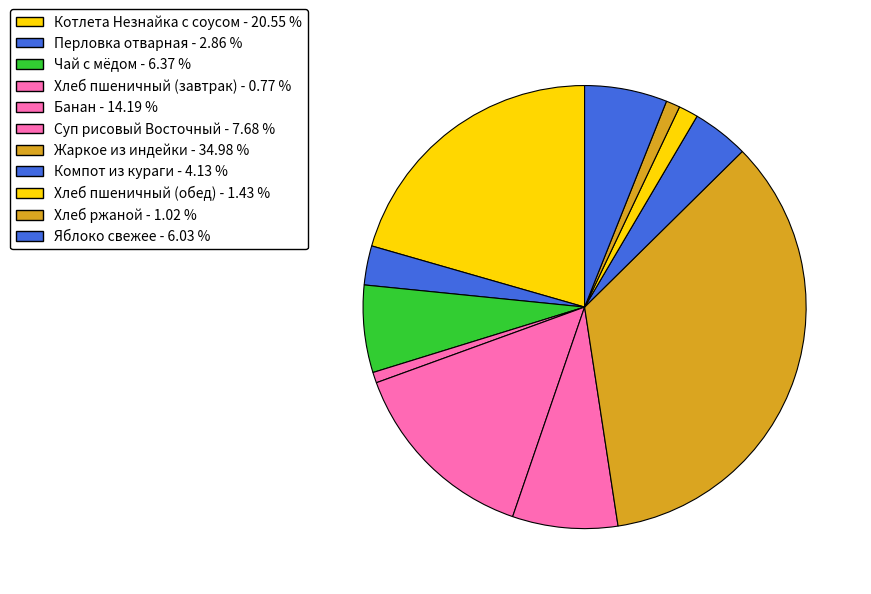

How many slices are in this pie chart?

11